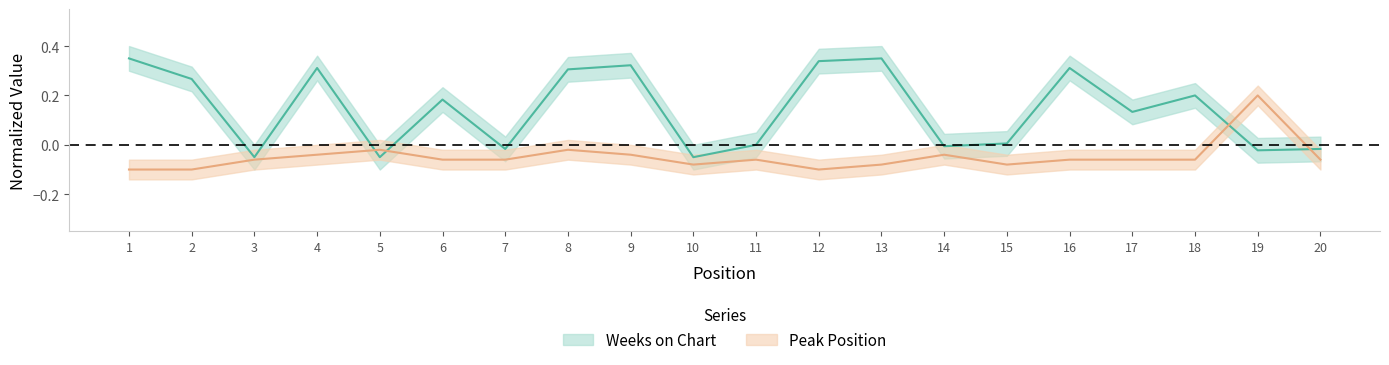

What is the difference between the maximum and minimum values in the Peak Position series?

0.3